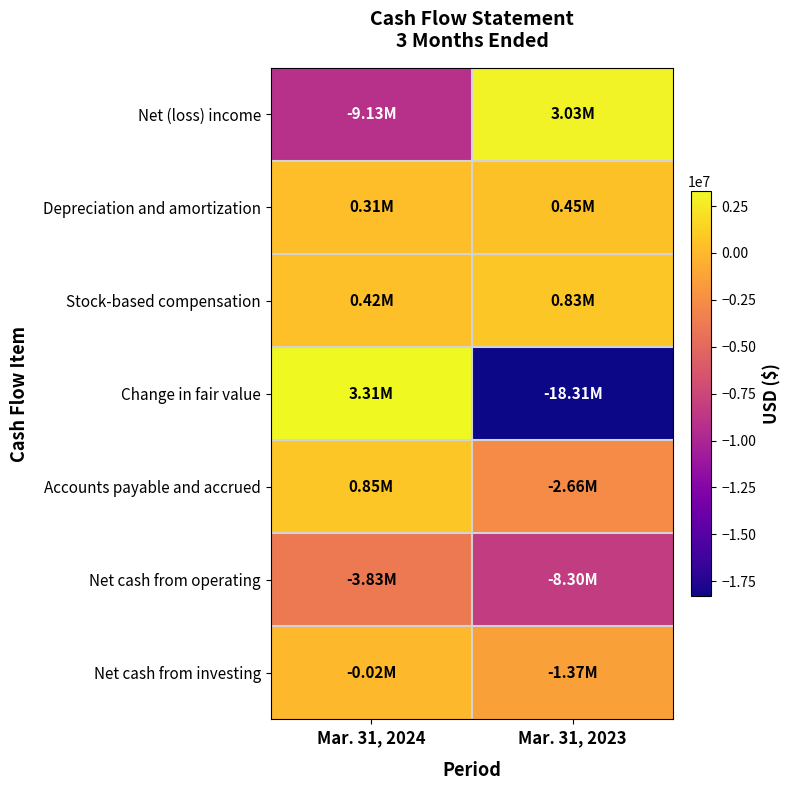

What is the difference between the highest and lowest values at Mar. 31, 2023?

21340000